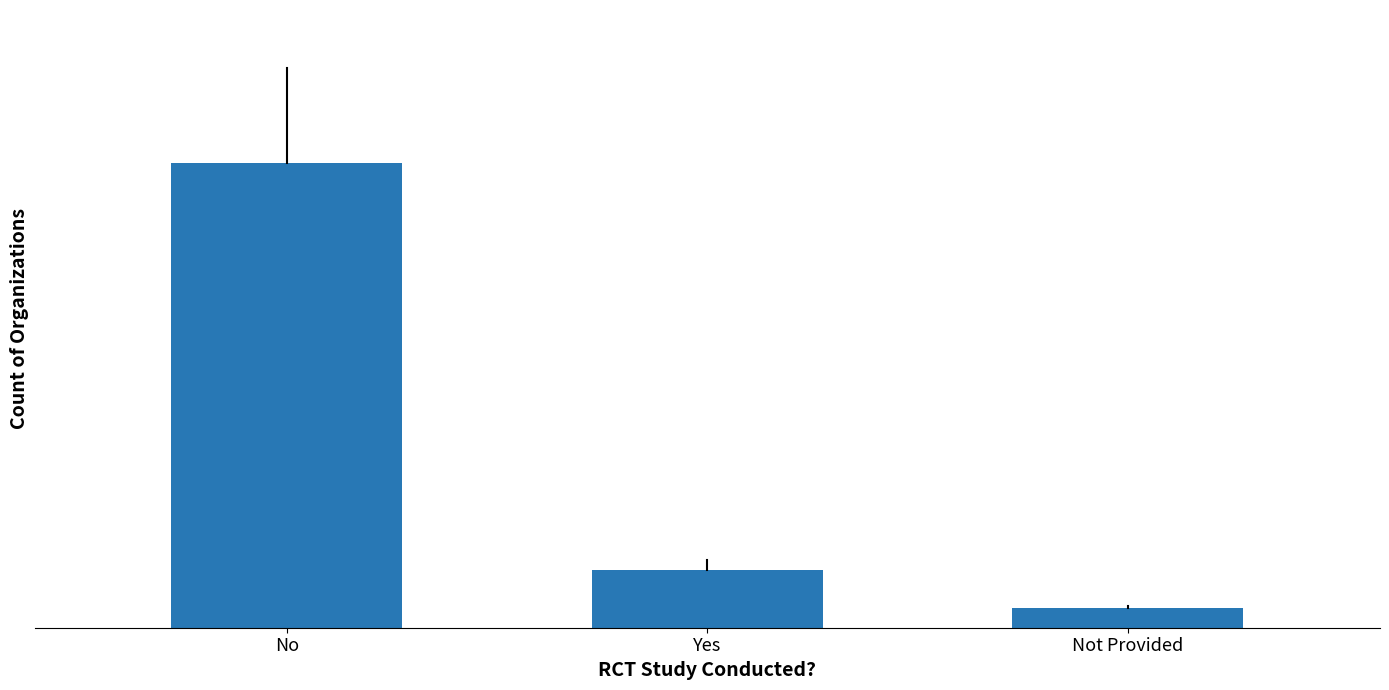

Which has a higher value, Not Provided or Yes?

Yes